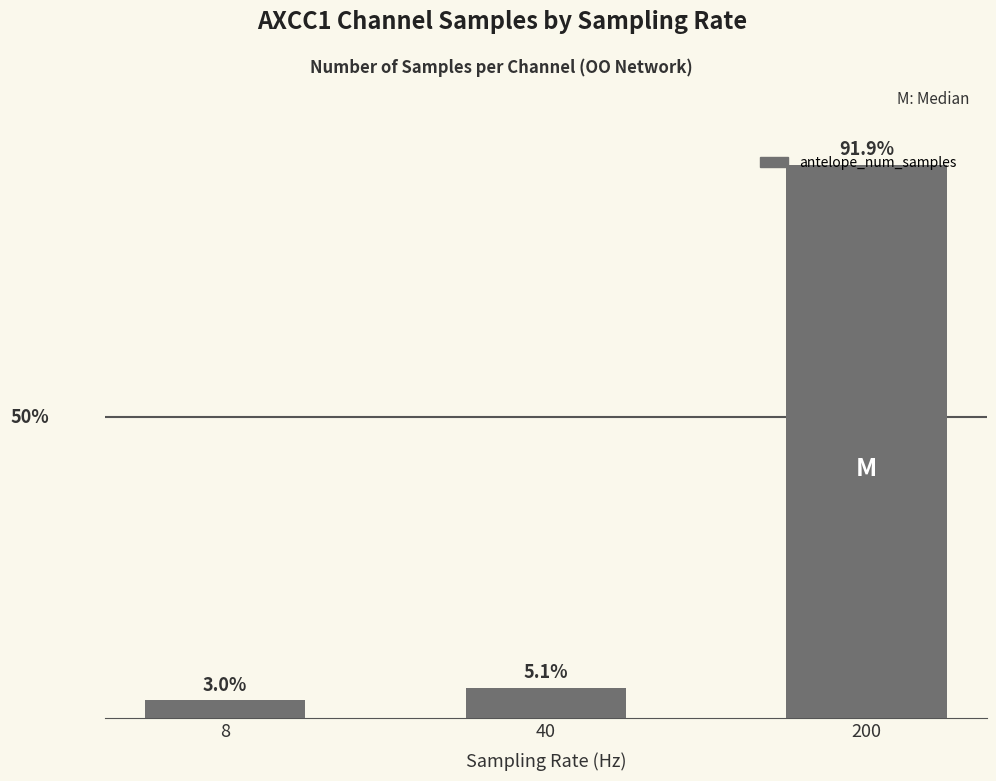

Between 40 and 8, which is larger?

40